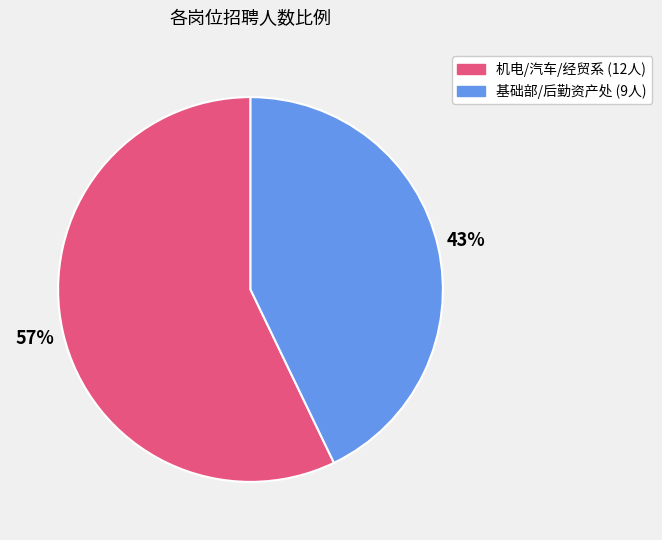

Is there any slice that represents more than half of the pie?

Yes